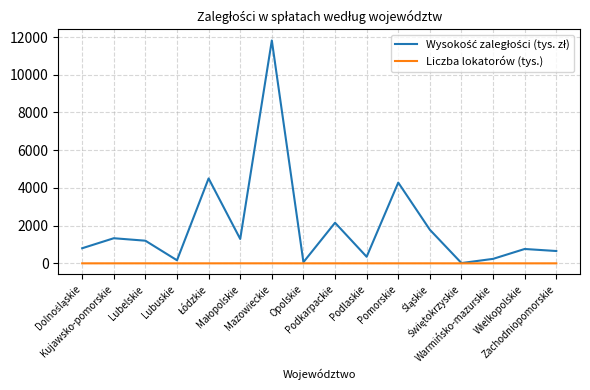

At which category is the sum across all series the highest?

Mazowieckie